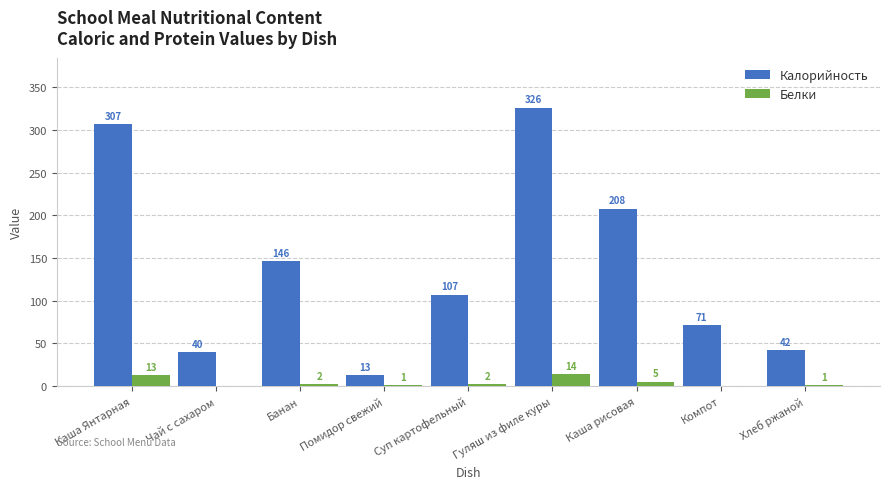

Which series changed the most between Каша рисовая and Хлеб ржаной?

Калорийность